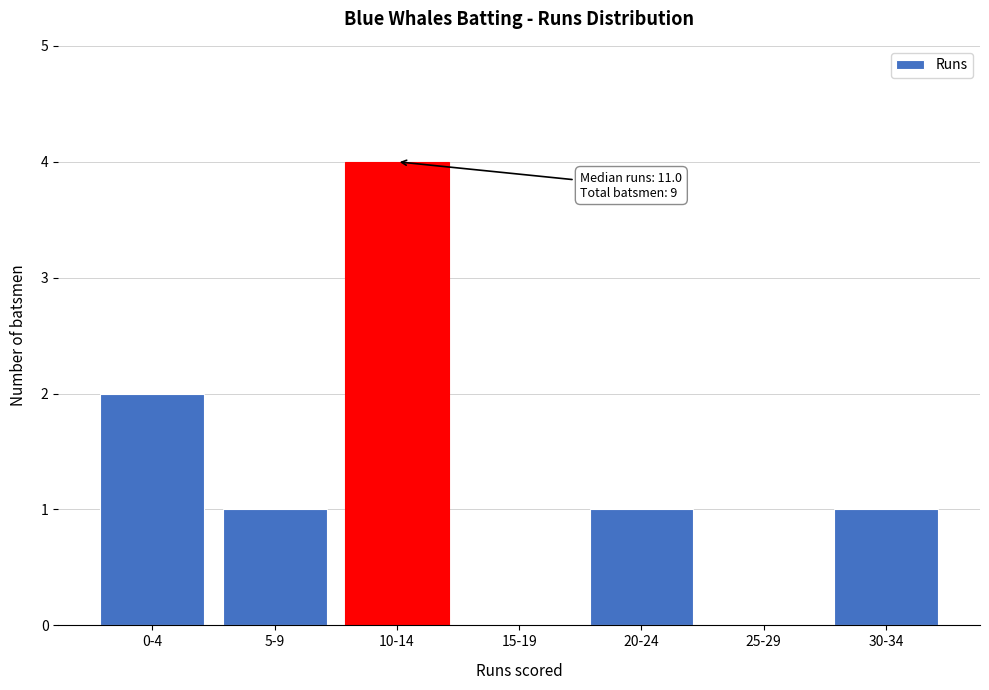

Reading right to left, what are all the values shown in this chart?

30-34=1	25-29=0	20-24=1	15-19=0	10-14=4	5-9=1	0-4=2